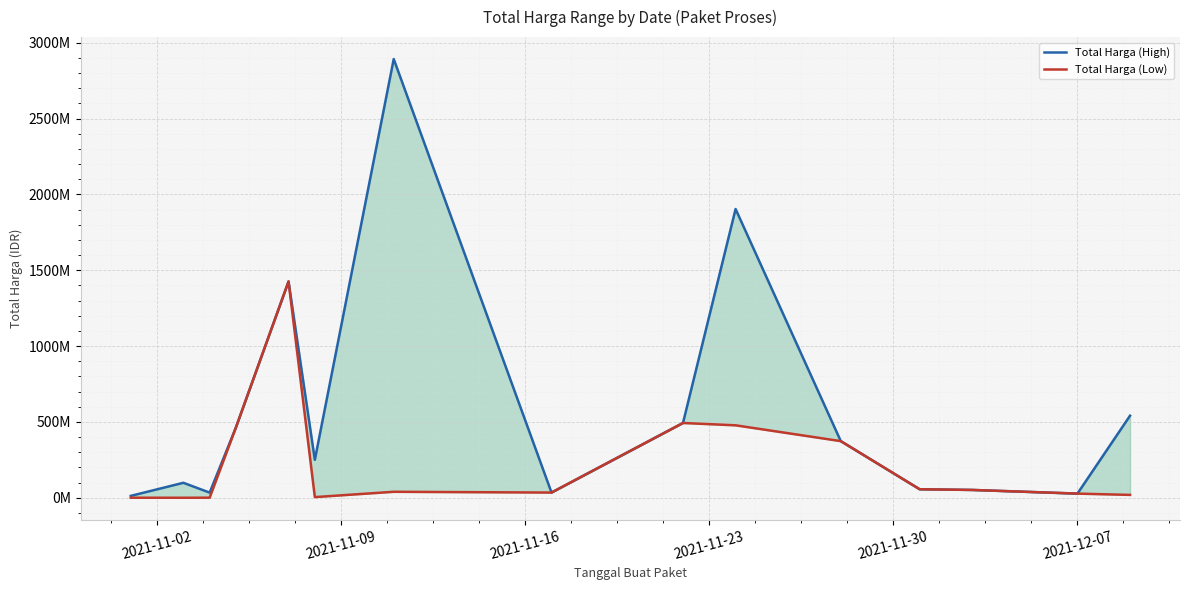

True or false: Total Harga (Low) and Total Harga (High) cross at least once.

False